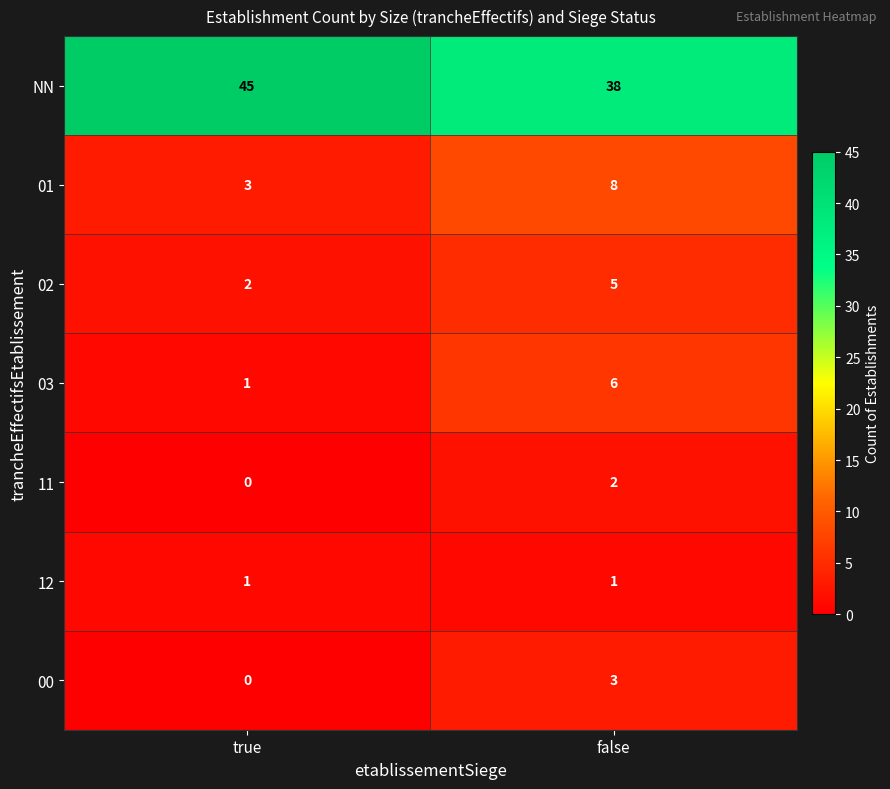

At which category is the sum across all series the highest?

false